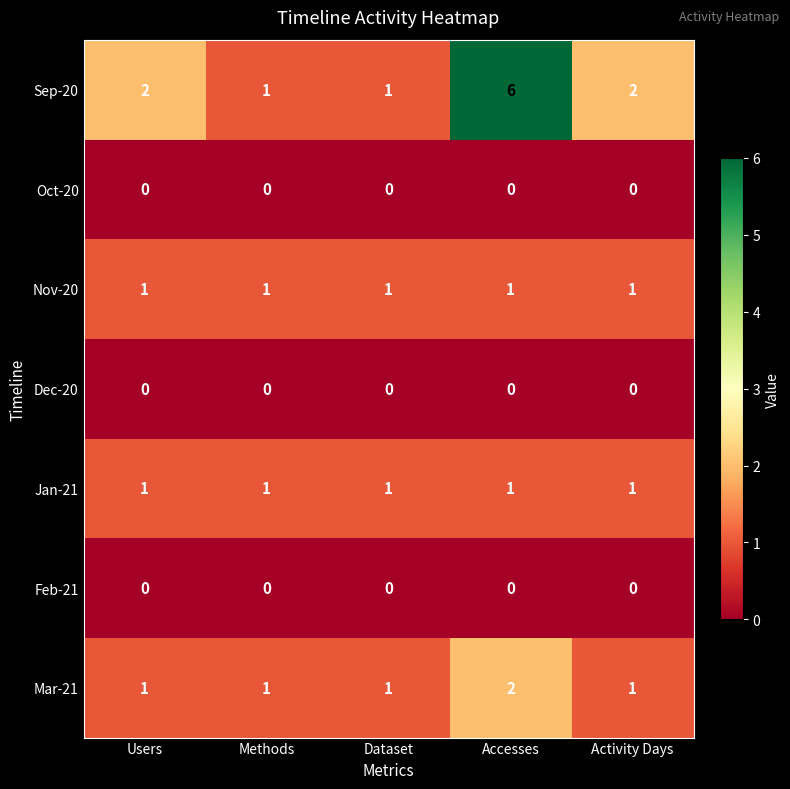

Which series has the largest range (max minus min)?

Sep-20